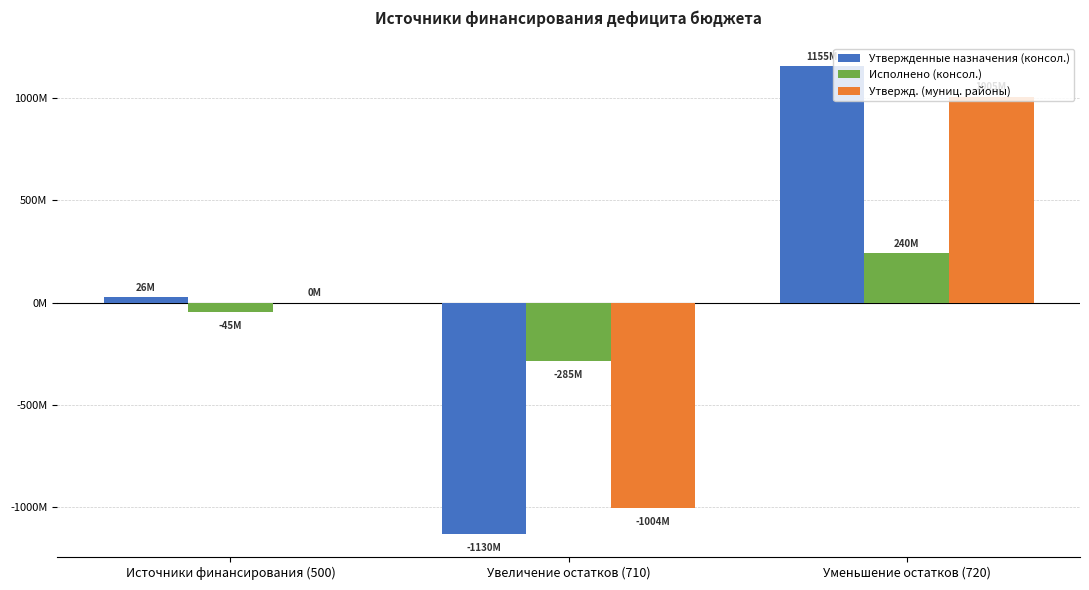

Are the bars grouped side by side (vs. stacked)?

Yes